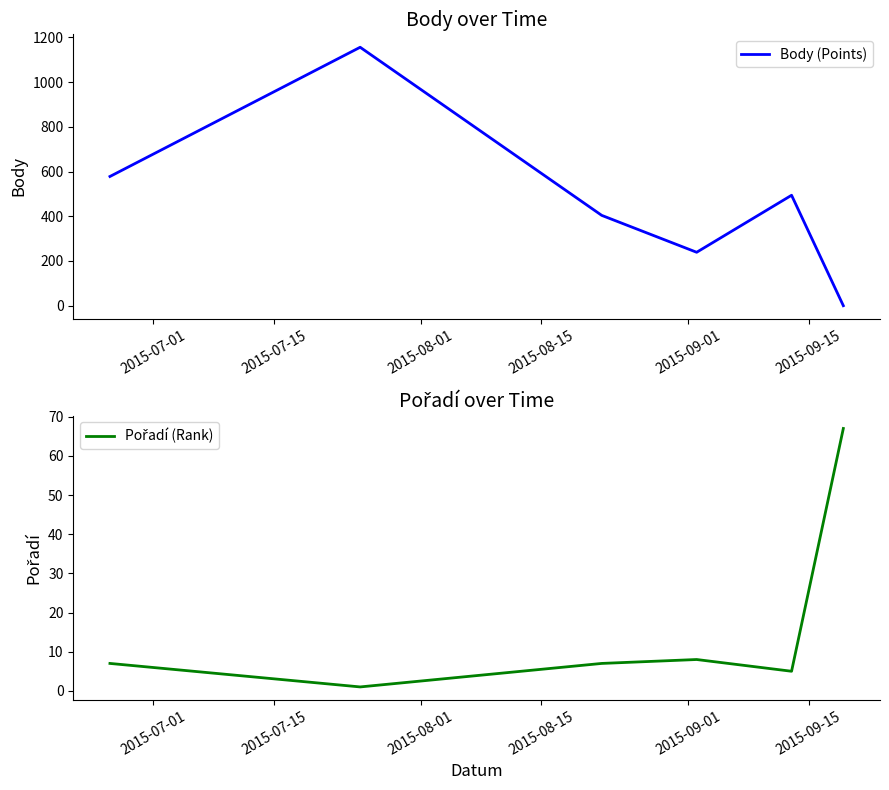

Which series has the widest spread of values?

Body (Points)